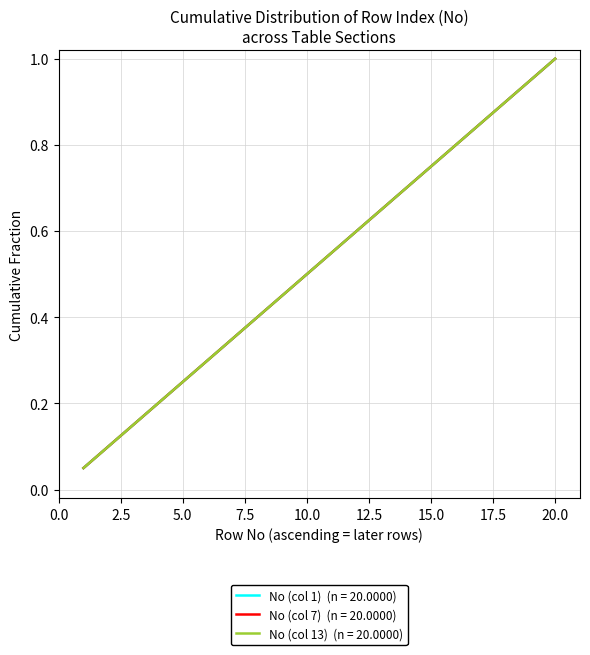

At which category does the chart reach its minimum across all series?

1